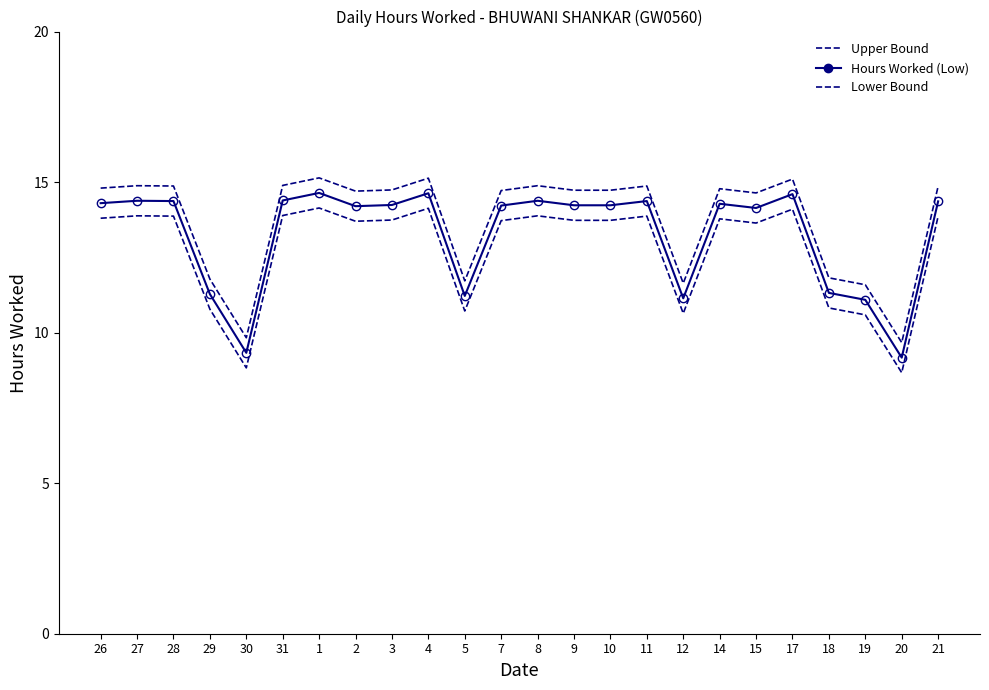

Reading right to left, list all the values displayed in this chart.

Upper Bound: 21=14.9	20=9.7	19=11.6	18=11.8	17=15.1	15=14.6	14=14.8	12=11.6	11=14.9	10=14.7	9=14.7	8=14.9	7=14.7	5=11.7	4=15.1	3=14.7	2=14.7	1=15.1	31=14.9	30=9.8	29=11.8	28=14.9	27=14.9	26=14.8
Hours Worked (Low): 21=14.4	20=9.2	19=11.1	18=11.3	17=14.6	15=14.1	14=14.3	12=11.1	11=14.4	10=14.2	9=14.2	8=14.4	7=14.2	5=11.2	4=14.6	3=14.2	2=14.2	1=14.6	31=14.4	30=9.3	29=11.3	28=14.4	27=14.4	26=14.3
Lower Bound: 21=13.9	20=8.7	19=10.6	18=10.8	17=14.1	15=13.6	14=13.8	12=10.6	11=13.9	10=13.7	9=13.7	8=13.9	7=13.7	5=10.7	4=14.1	3=13.7	2=13.7	1=14.1	31=13.9	30=8.8	29=10.8	28=13.9	27=13.9	26=13.8